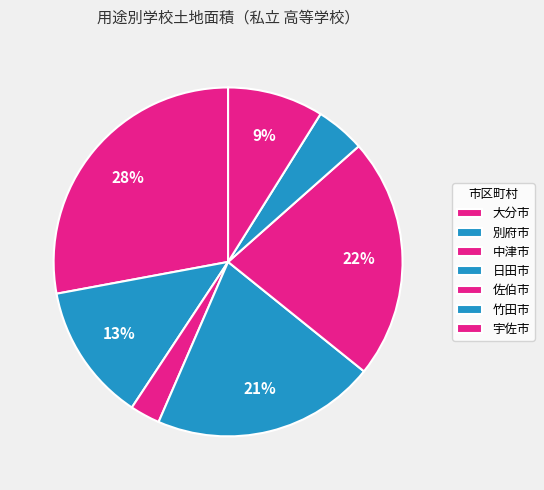

The 宇佐市 slice represents 9% of the pie. True or false?

True